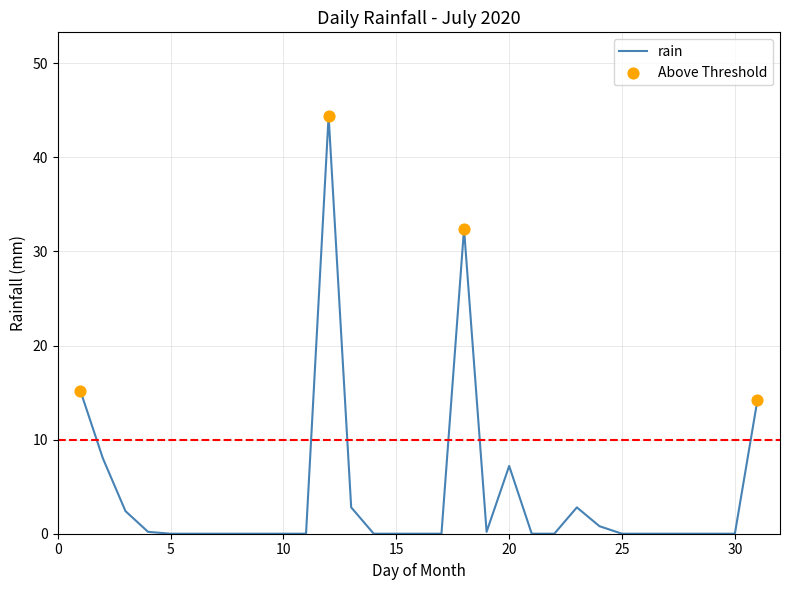

What is the greatest value displayed?

44.4